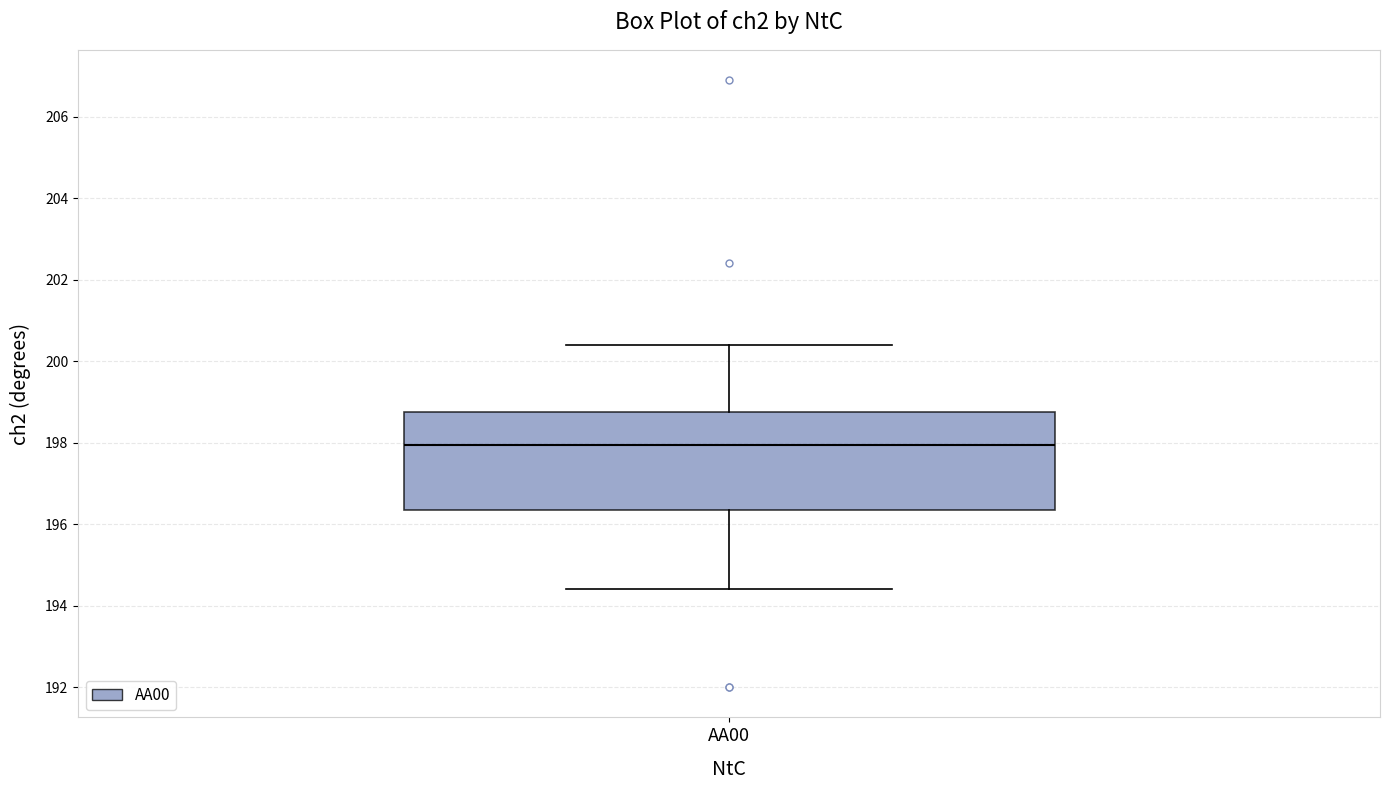

Where does the upper whisker of the box for AA00 end on the y-axis? The values are not printed on the chart, so give them approximately, as read against the axis.

200.4